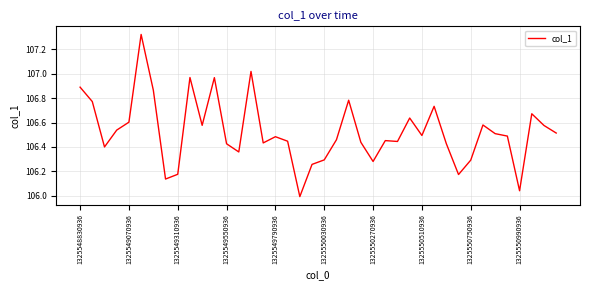

What is the difference between the maximum and minimum values?

1.3